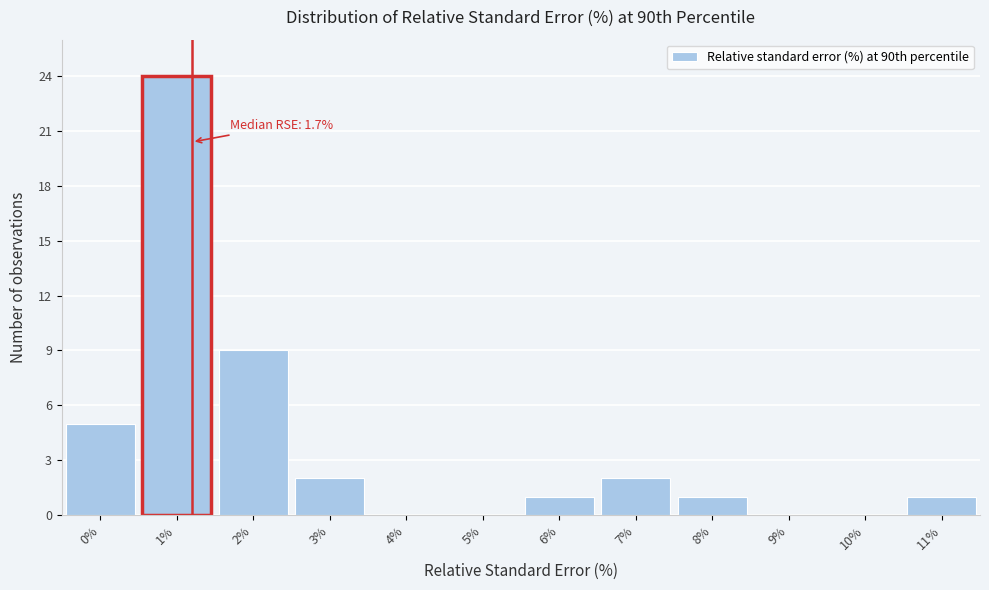

Reading left to right, extract all data points from this chart.

0%=5	1%=24	2%=9	3%=2	4%=0	5%=0	6%=1	7%=2	8%=1	9%=0	10%=0	11%=1